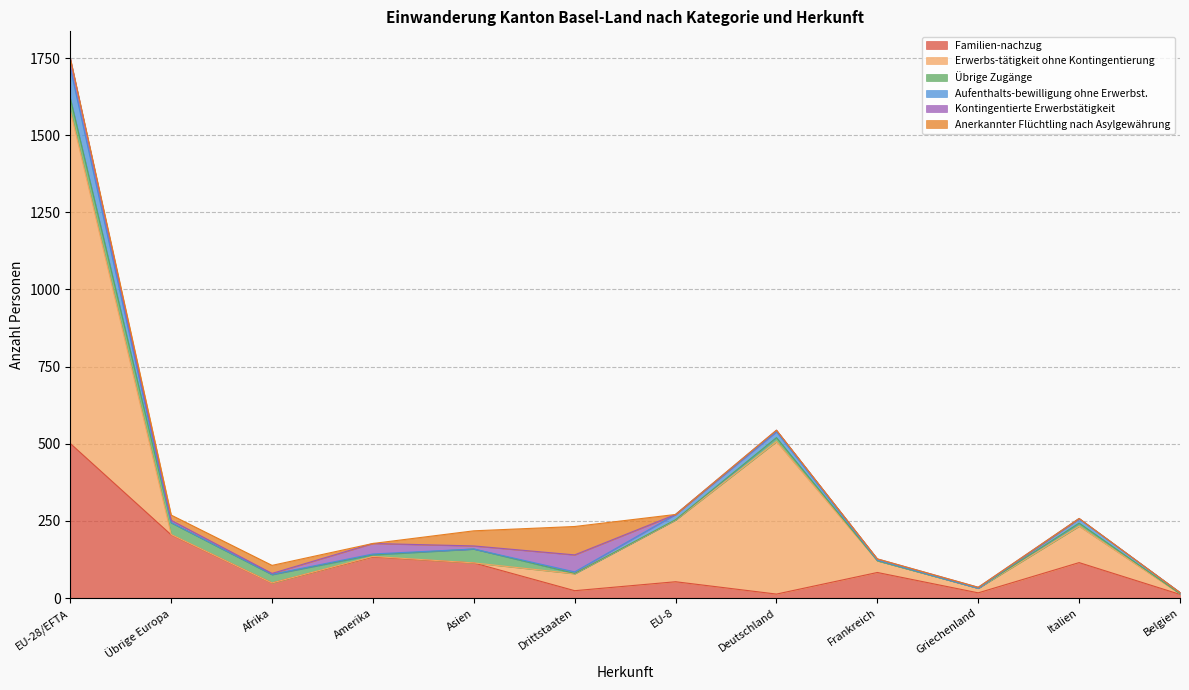

After their last crossing, which series has the higher values: Anerkannter Flüchtling nach Asylgewährung or Erwerbs-tätigkeit ohne Kontingentierung?

Erwerbs-tätigkeit ohne Kontingentierung